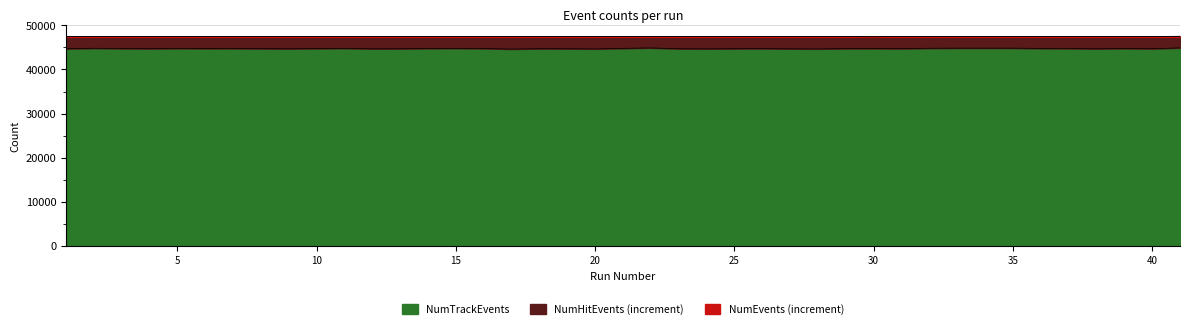

Is it true that NumHitEvents equals 21419 at 2?

False